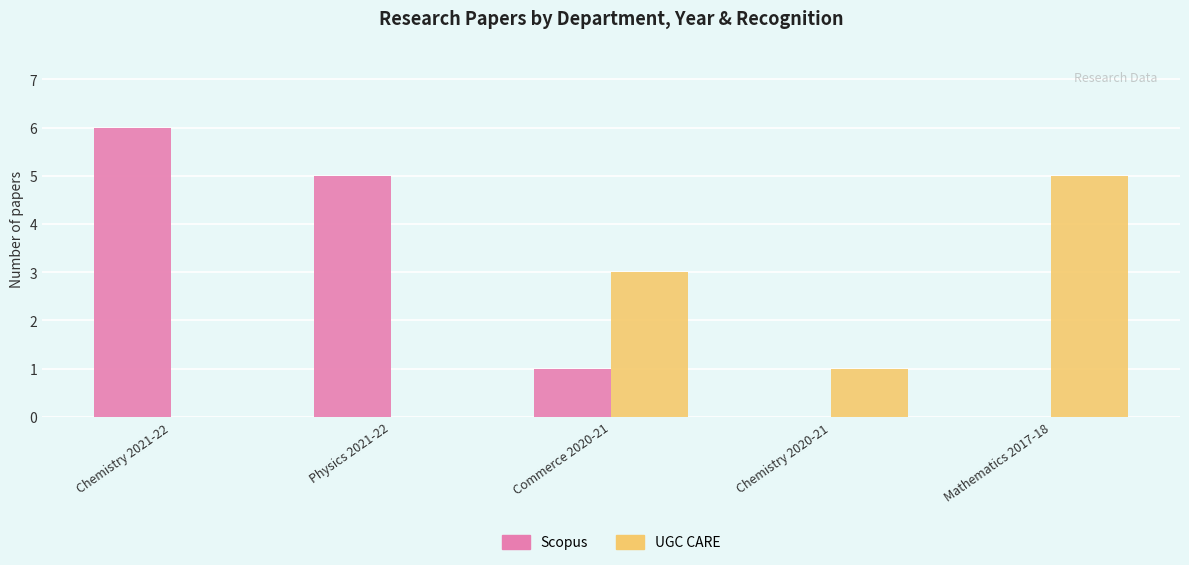

At which category does the chart reach its peak across all series?

Chemistry 2021-22